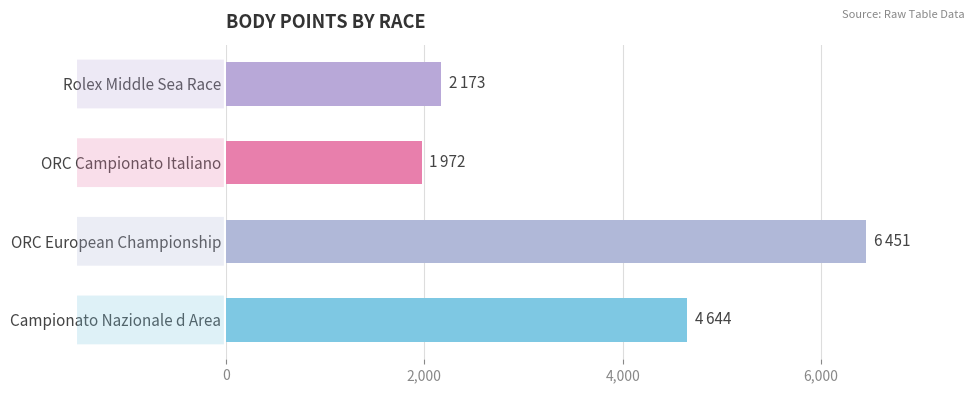

The chart shows a value of 1972 at ORC Campionato Italiano. True or false?

True